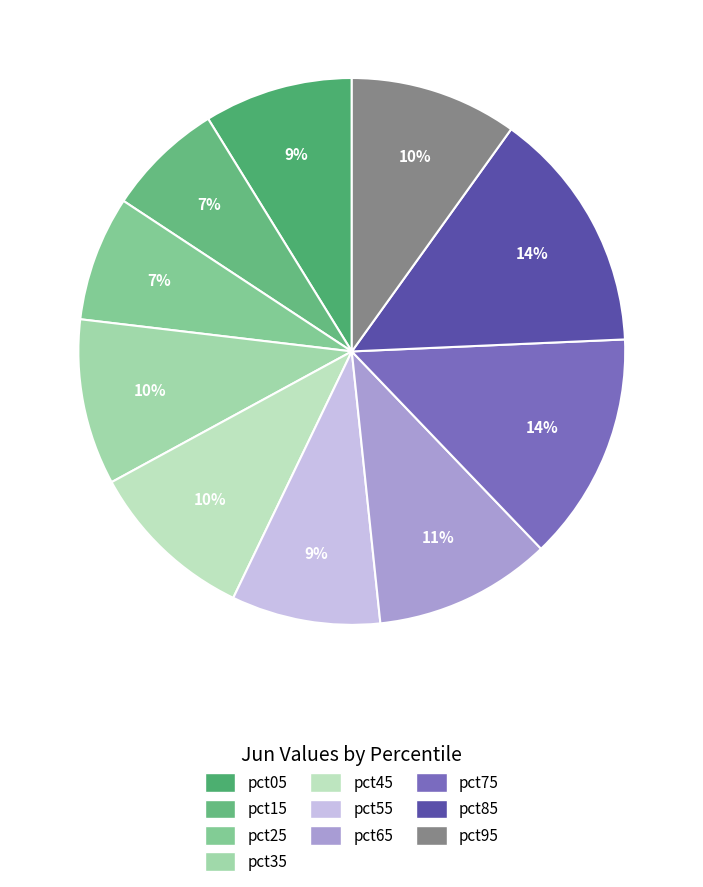

Count the number of slices in the pie.

10